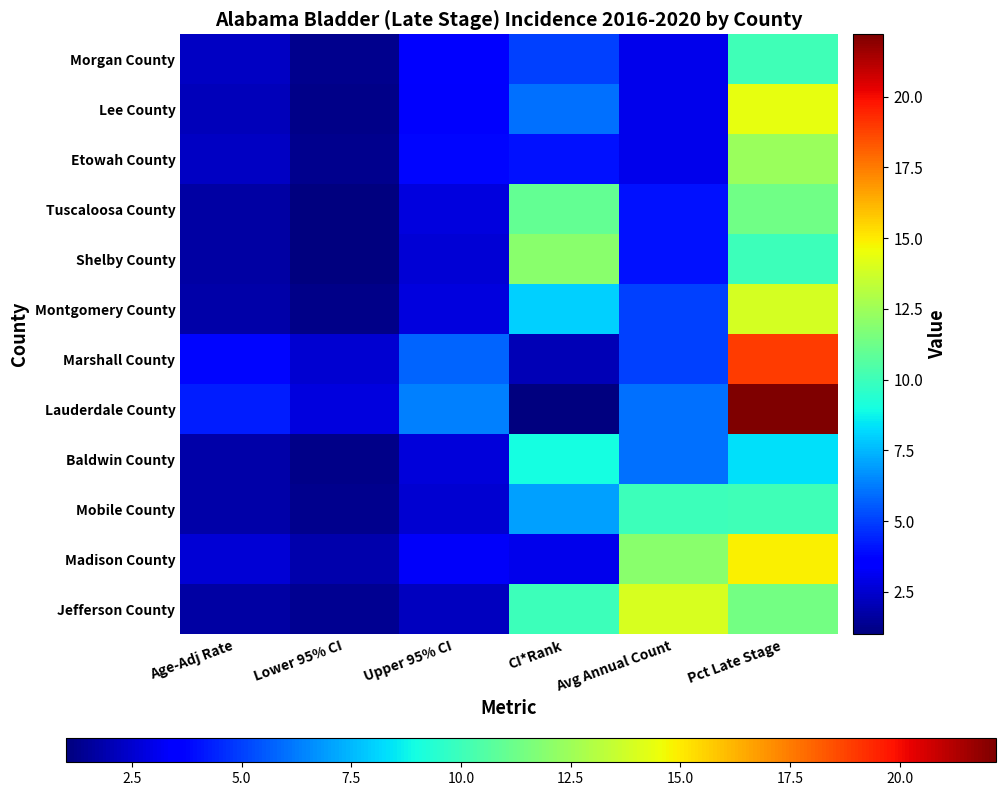

Count the number of categories in the chart.

6